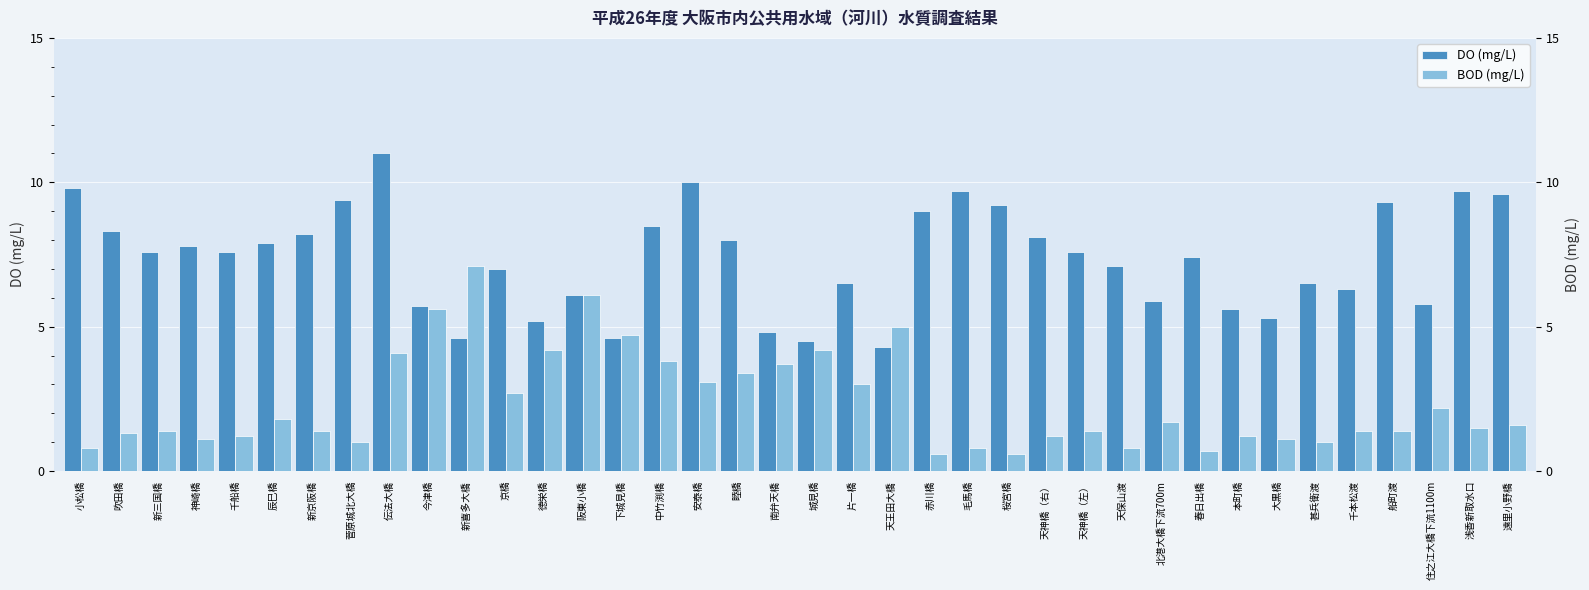

What position from the left is 浅香新取水口?

37